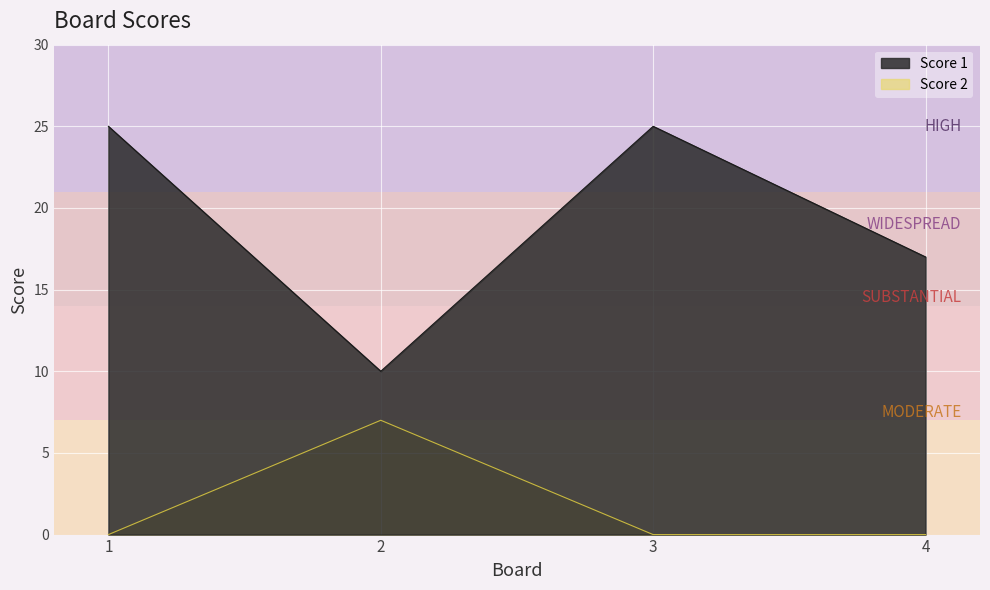

What is the spread (max minus min) of values at 3?

25